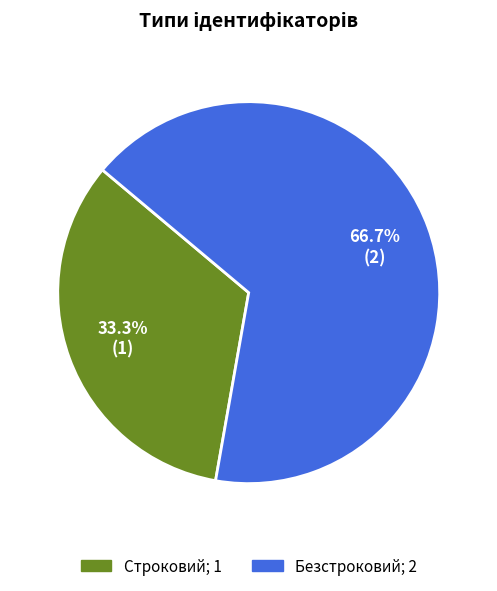

To the nearest percent, what is the average slice percentage?

50%